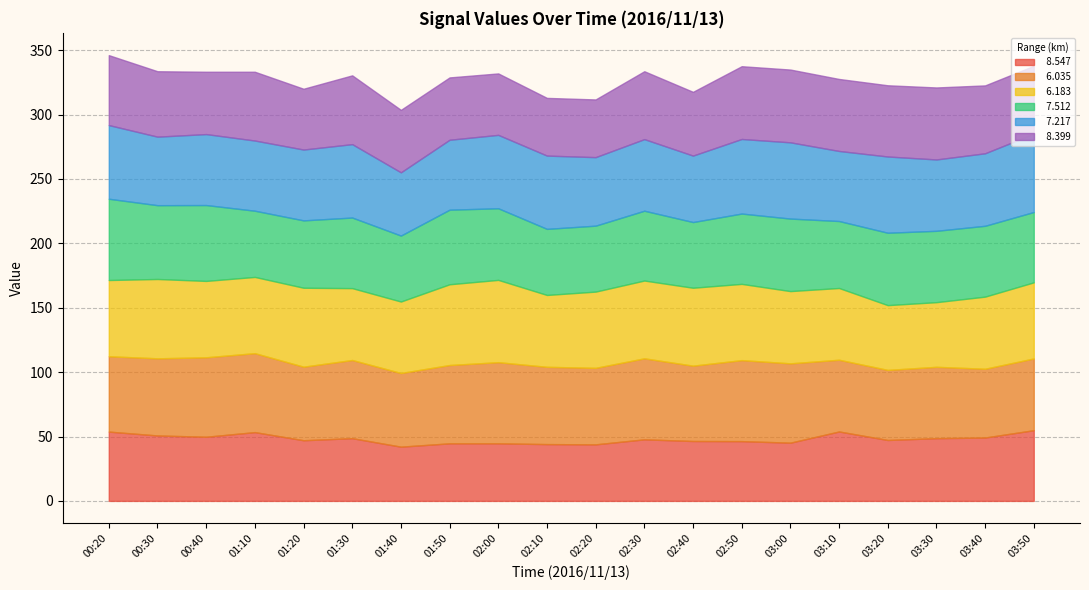

What is the total value across all series at 03:50?

337.8